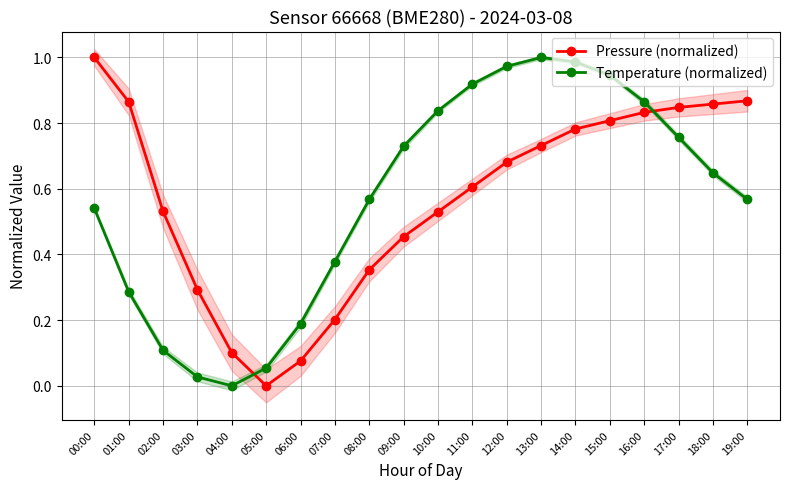

After their last crossing, which series has the higher values: Pressure (normalized) or Temperature (normalized)?

Pressure (normalized)